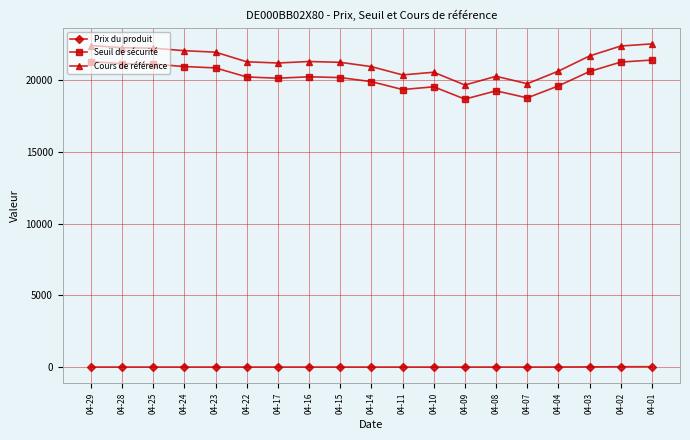

True or false: Seuil de sécurité and Prix du produit cross at least once.

False